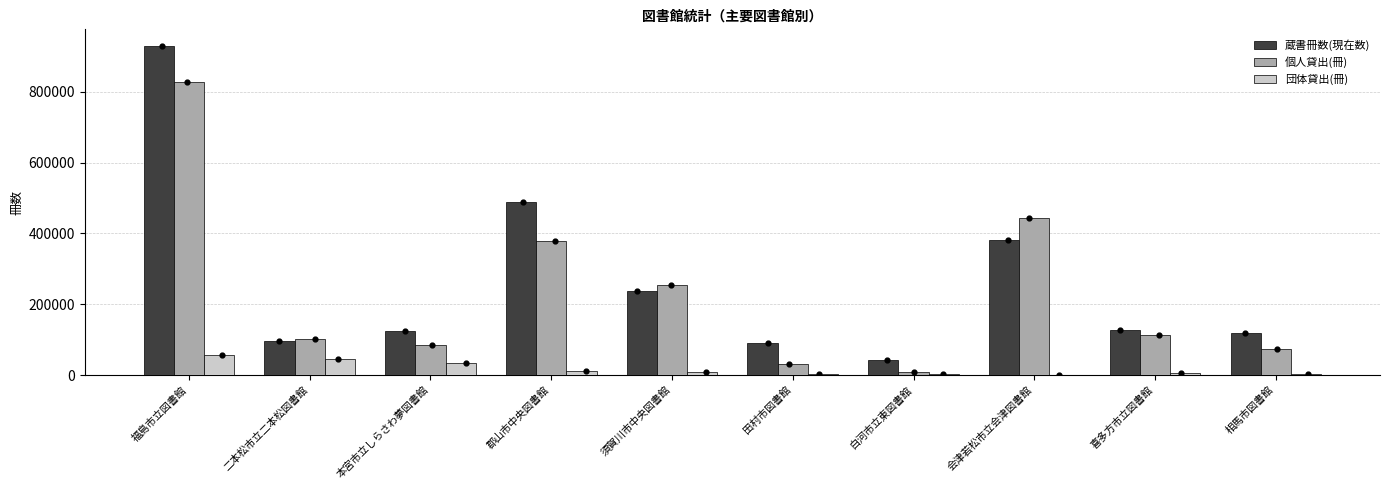

Is the value of 蔵書冊数(現在数) at 喜多方市立図書館 greater than the value of 個人貸出(冊) at 本宮市立しらさわ夢図書館?

Yes